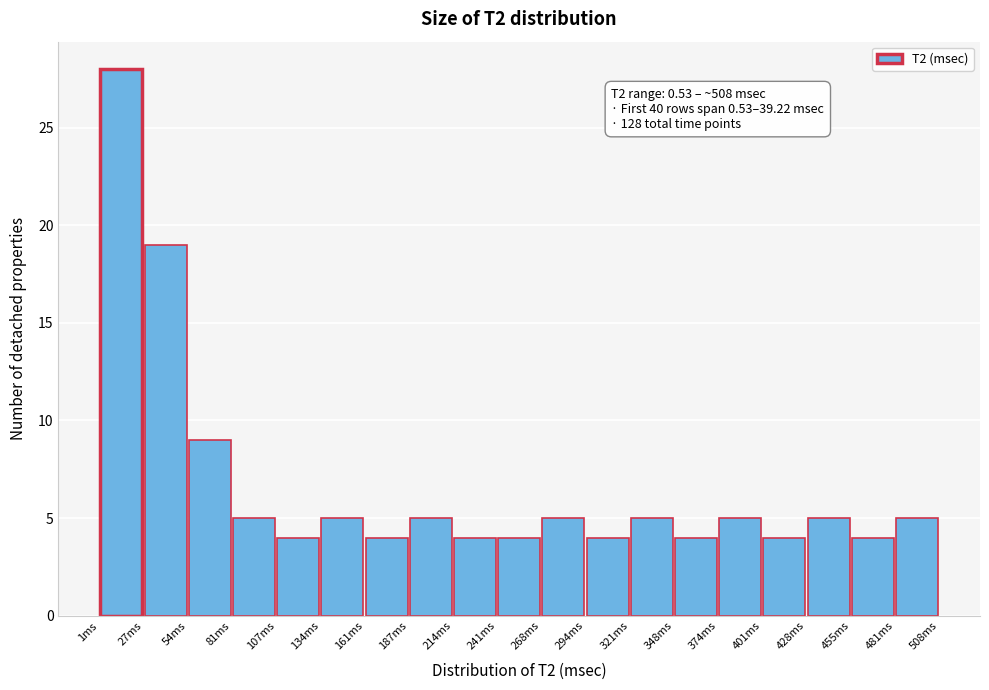

Which range on the x-axis has the tallest bar?

0 to 25